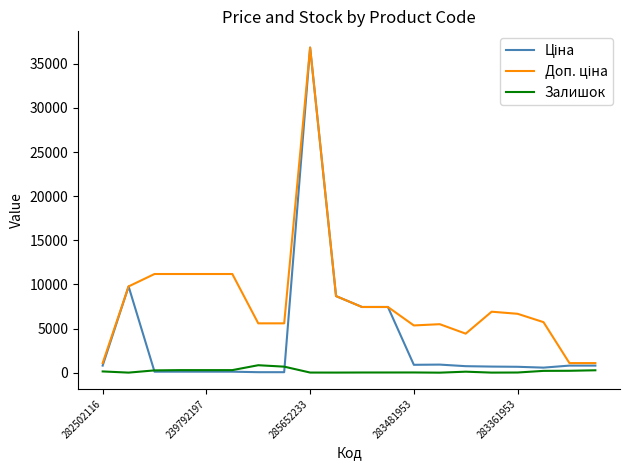

What is the highest value of the Залишок series?

845.0